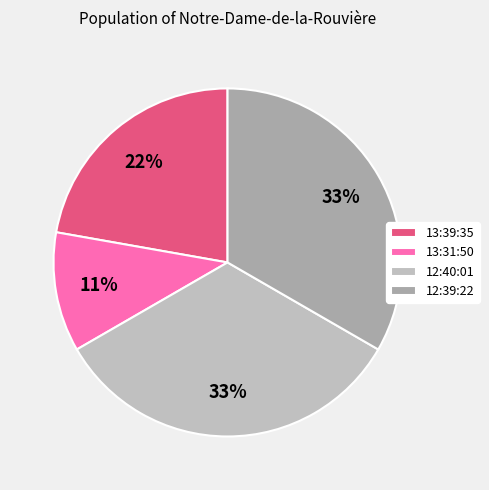

To the nearest percent, what percentage of the pie is 13:31:50?

11%